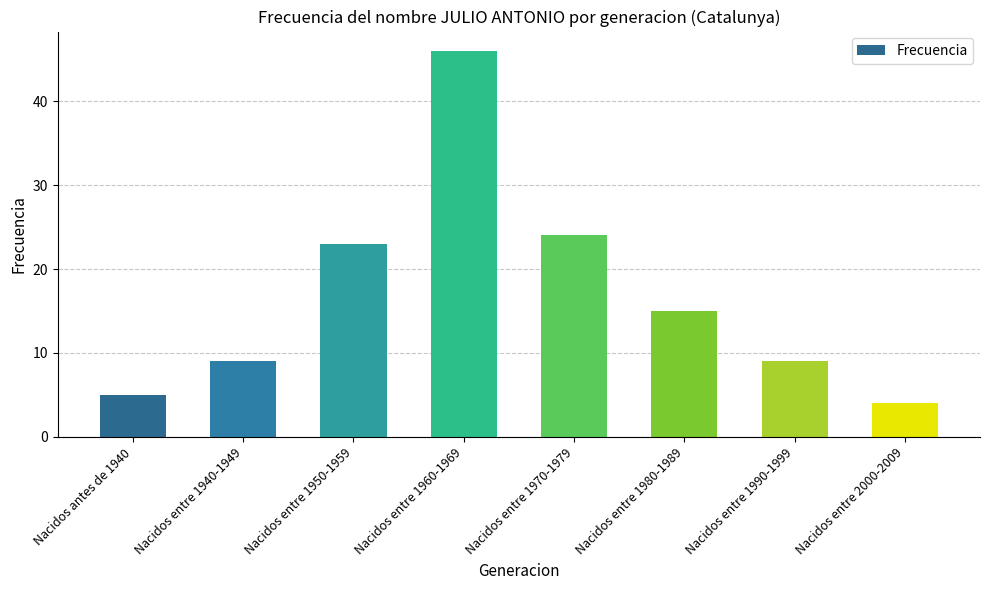

How many distinct data groups are displayed?

1